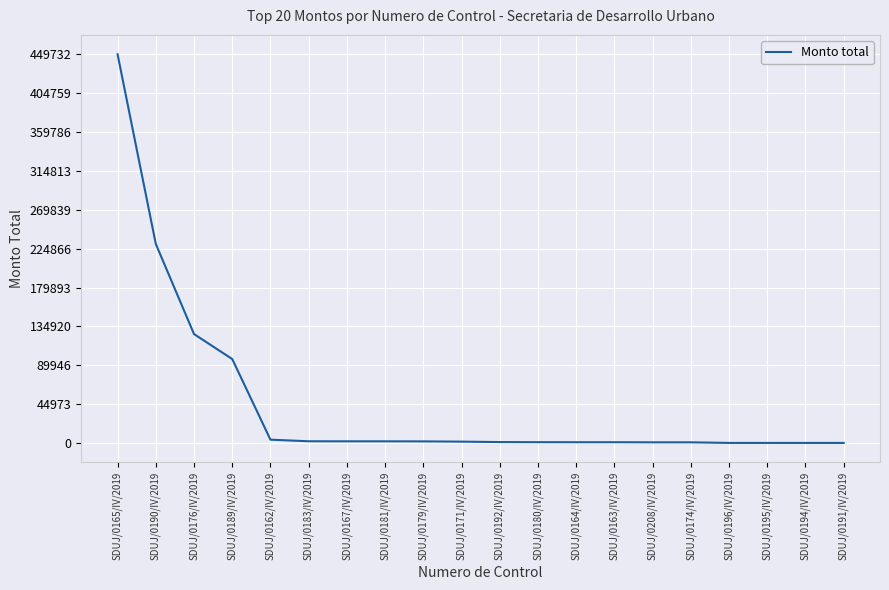

What position from the left is SDUJ/0181/IV/2019?

8